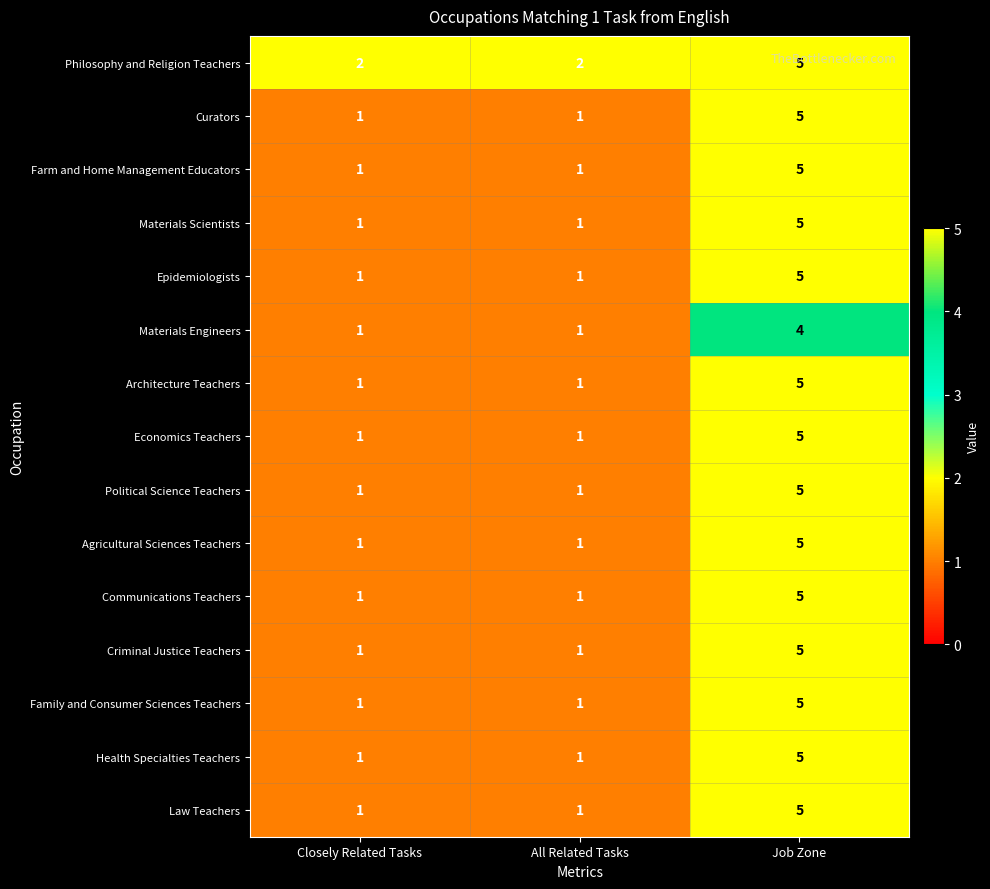

What value does the Law Teachers series have at Job Zone?

5